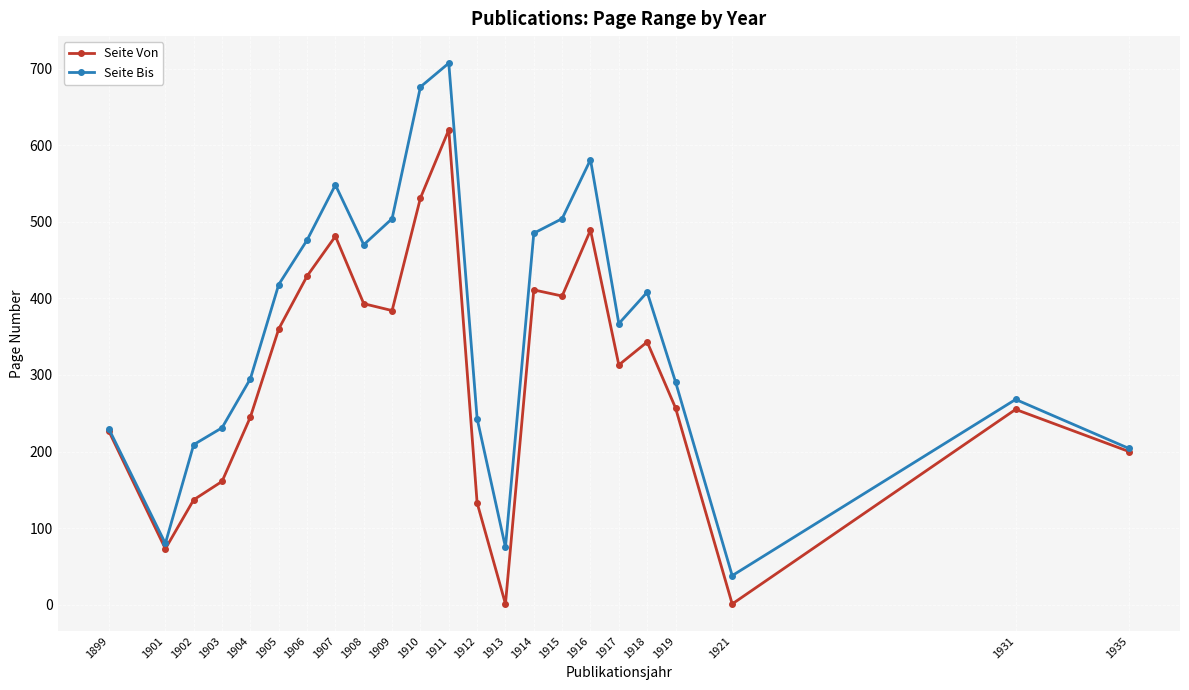

What is the difference between the maximum and minimum values in the Seite Von series?

619